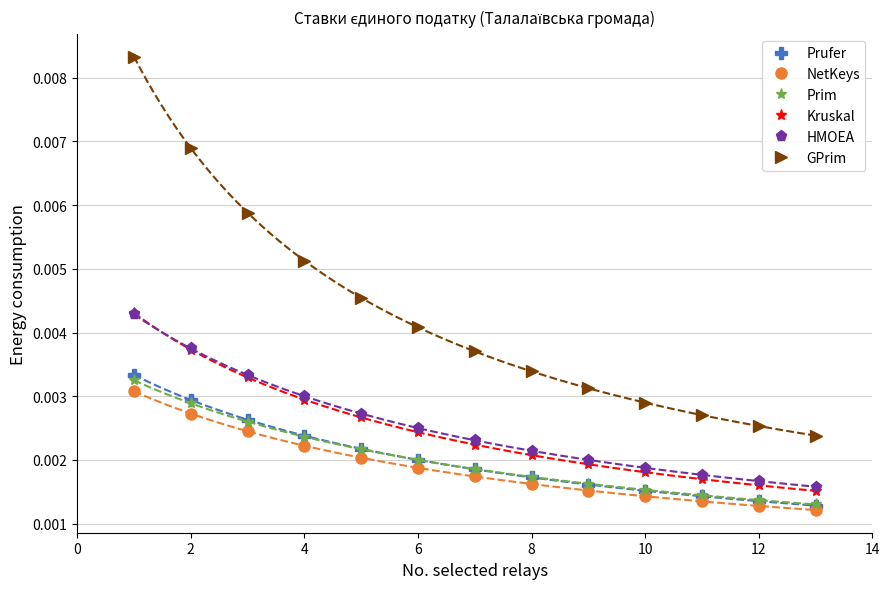

How many NetKeys values are between 0 and 1?

13